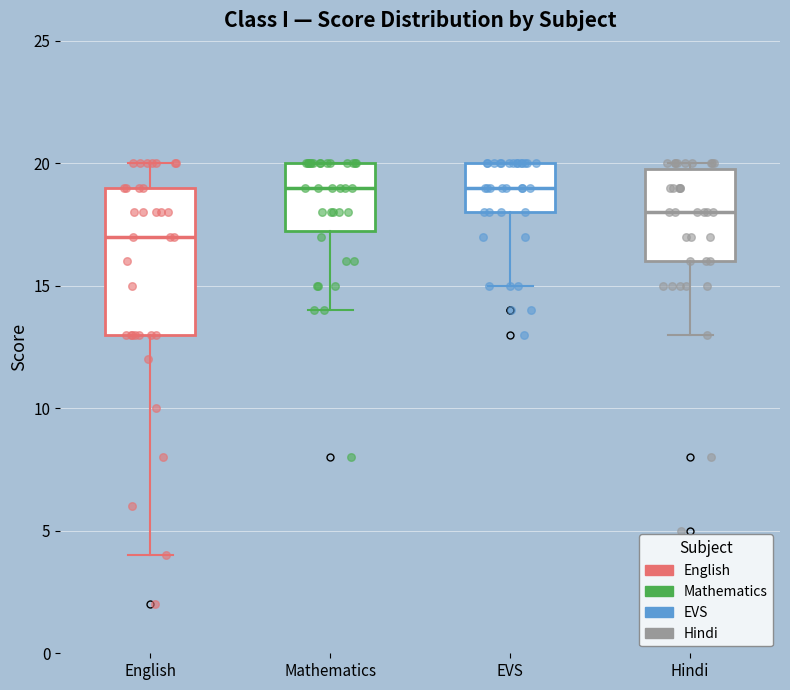

Reading left to right, read every box against the y-axis: the position of its median line, the range the box covers, and the ends of its whiskers. The values are not printed on the chart, so give them approximately, as read against the axis.

English: median 17.0, box 13.0 to 19.0, whiskers 4.0 to 20.0
Mathematics: median 19.0, box 17.5 to 20.0, whiskers 14.0 to 20.0
EVS: median 19.0, box 18.0 to 20.0, whiskers 15.0 to 20.0
Hindi: median 18.0, box 16.0 to 20.0, whiskers 13.0 to 20.0 (just above the box's upper edge)